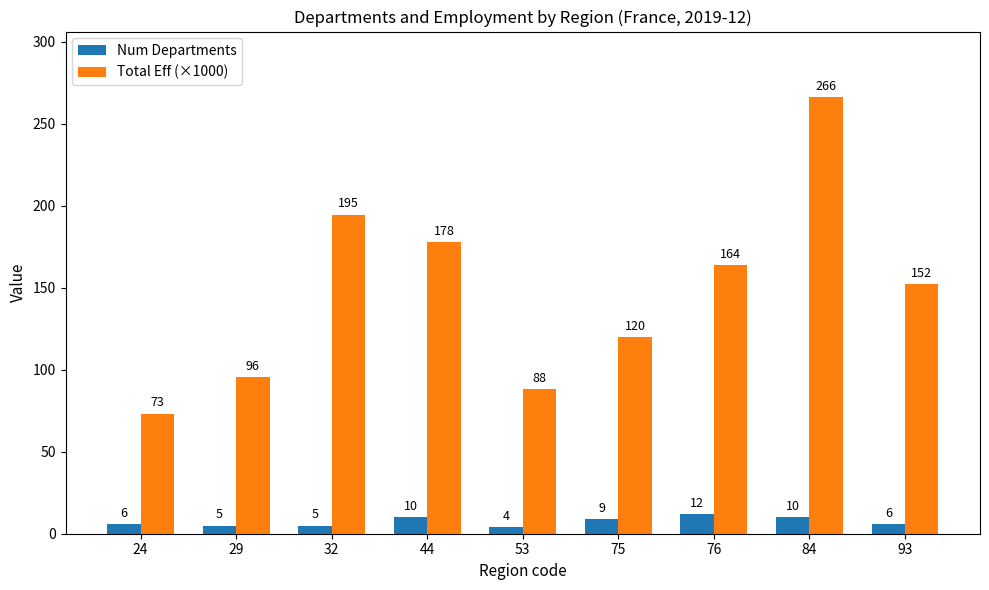

Which series changed the most between 32 and 44?

Total Eff (×1000)